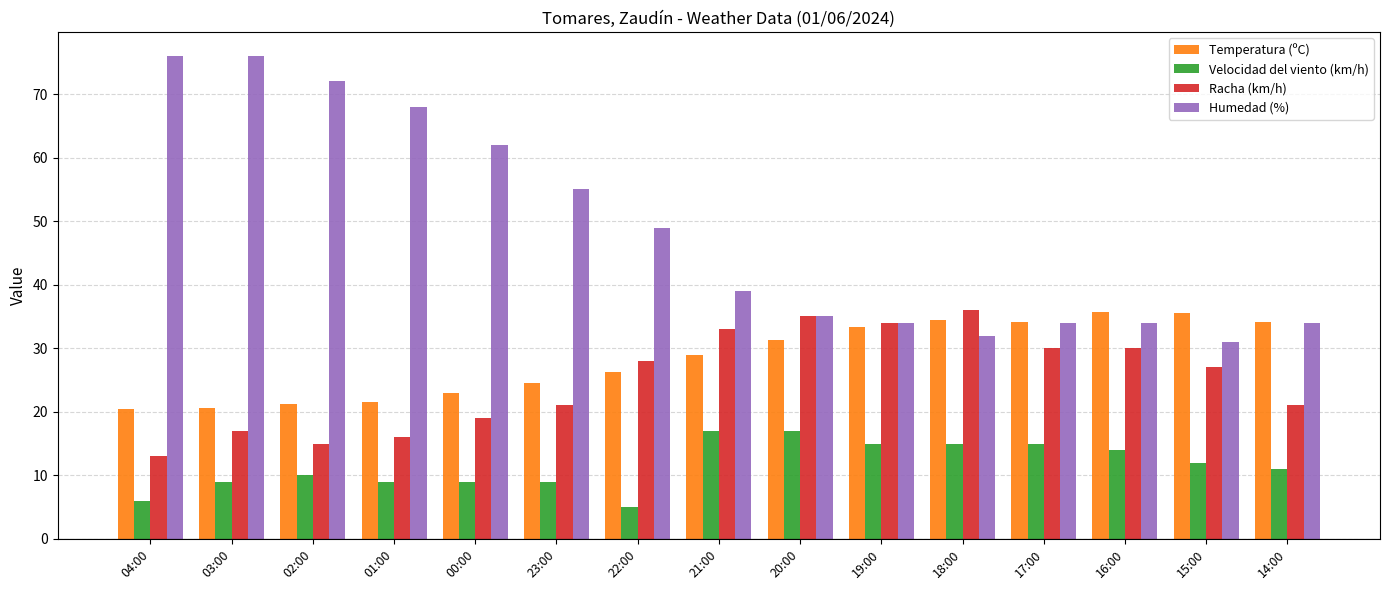

How many bars are there in each group?

4